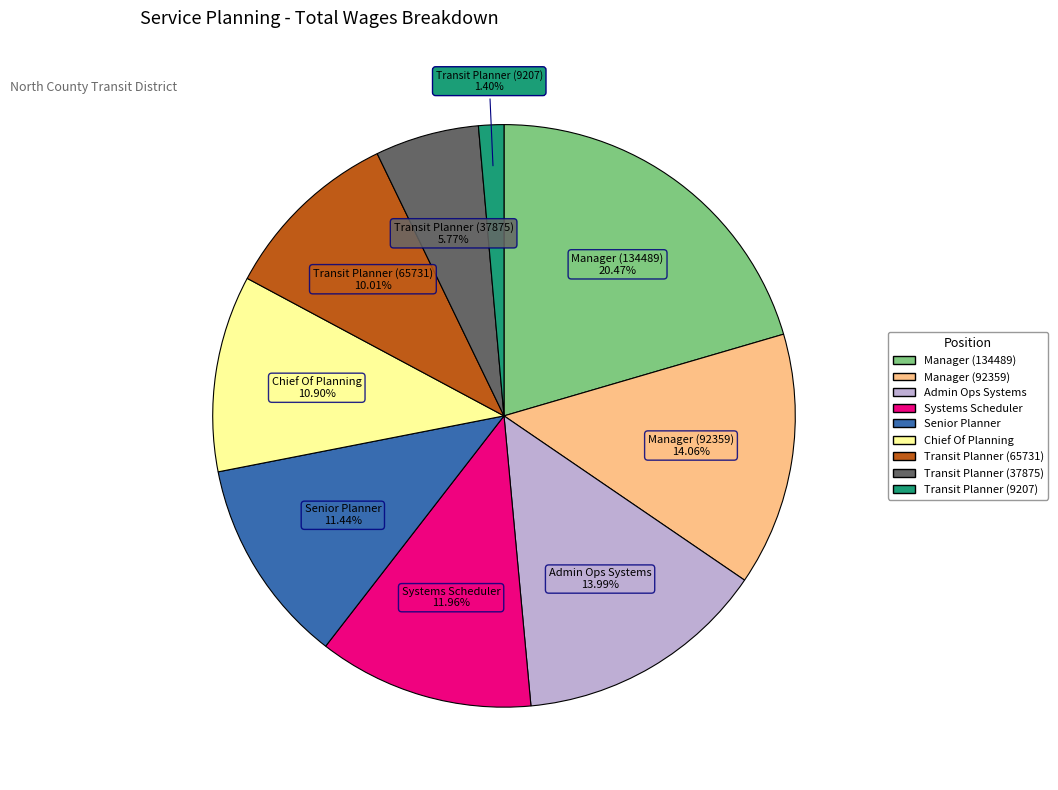

Does any single category account for the majority?

No